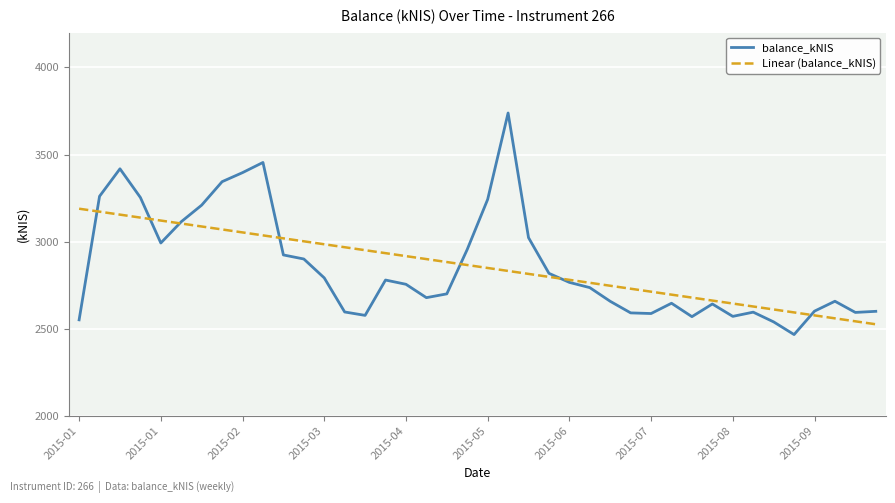

Rank the series by their maximum value, from highest to lowest.

balance_kNIS, Linear (balance_kNIS)